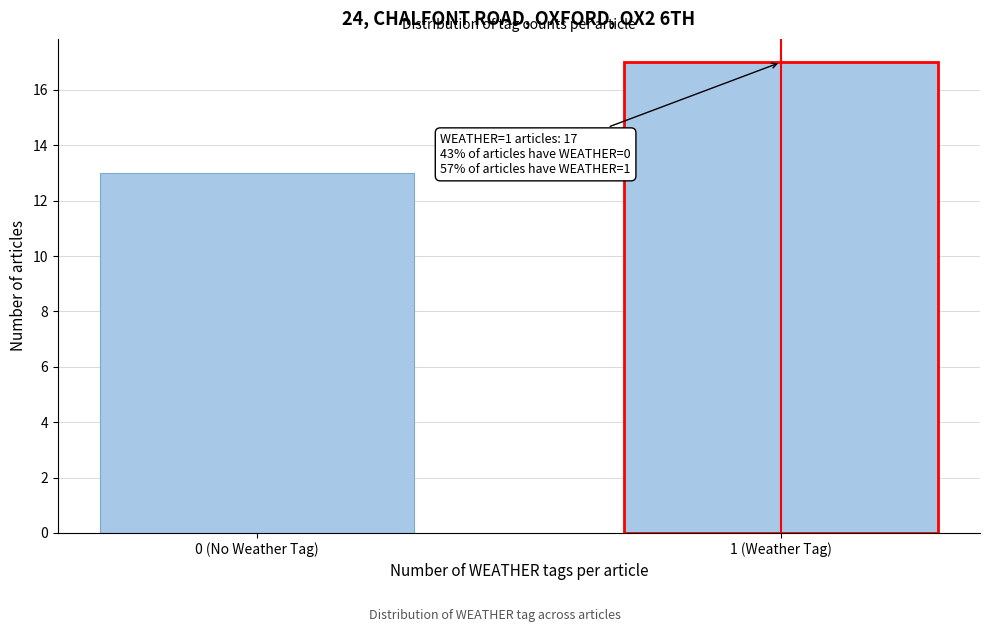

Reading left to right, extract all data points from this chart.

13	17